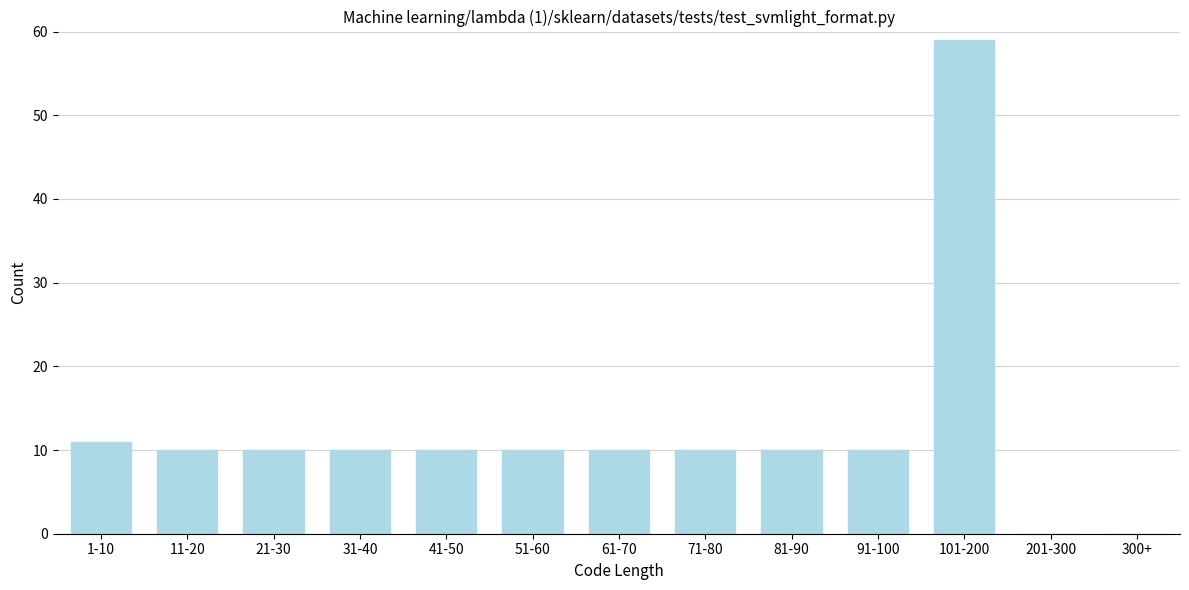

Reading left to right, what are all the values shown in this chart?

1-10=11	11-20=10	21-30=10	31-40=10	41-50=10	51-60=10	61-70=10	71-80=10	81-90=10	91-100=10	101-200=59	201-300=0	300+=0